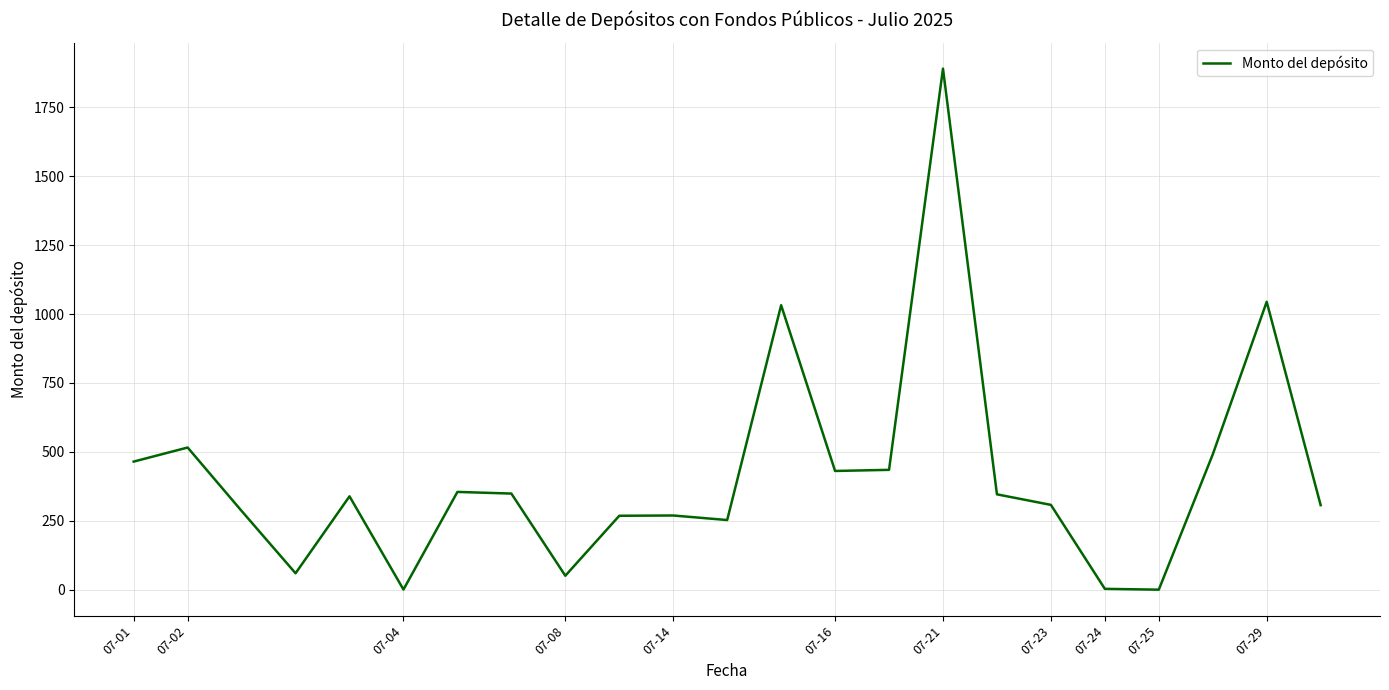

What is the difference between the maximum and minimum values?

1889.5